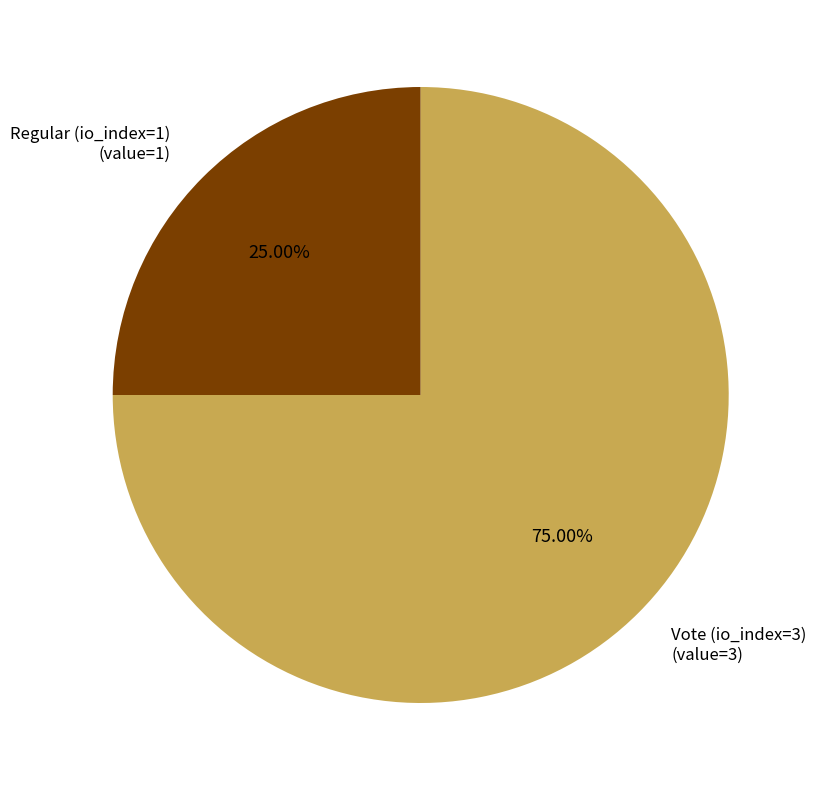

How many slices are in this pie chart?

2